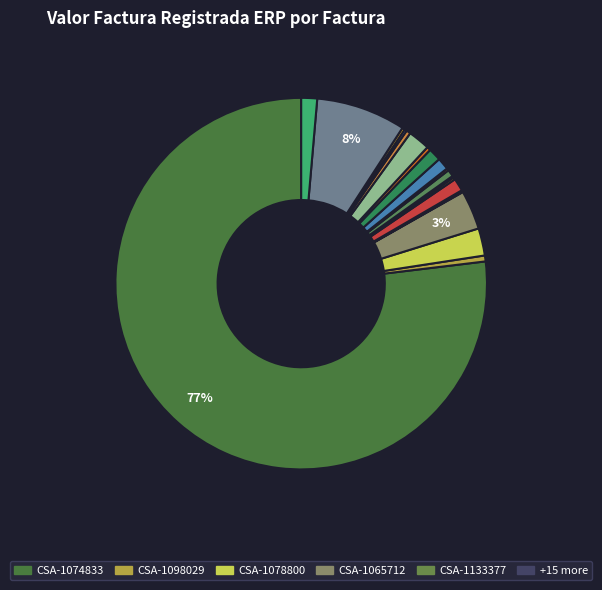

How many slices are in this pie chart?

20